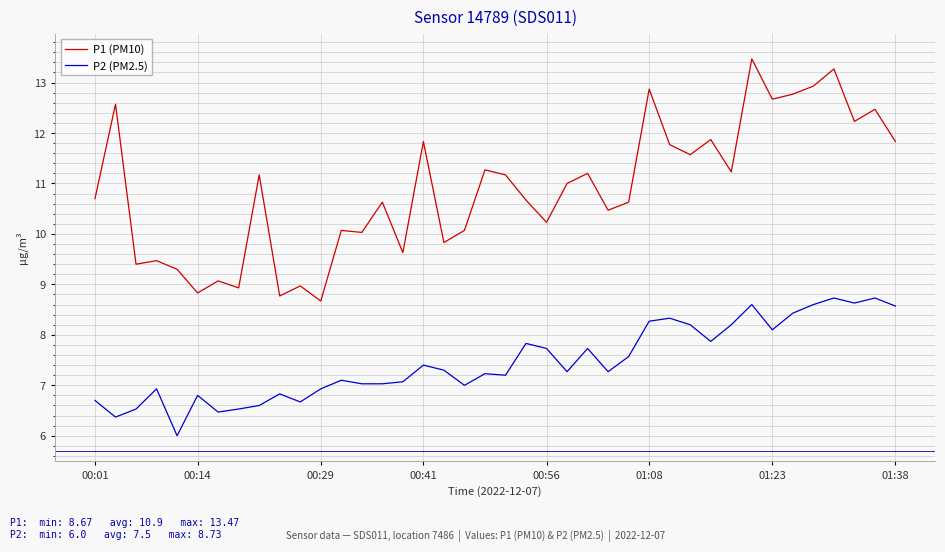

Which series has the largest range (max minus min)?

P1 (PM10)